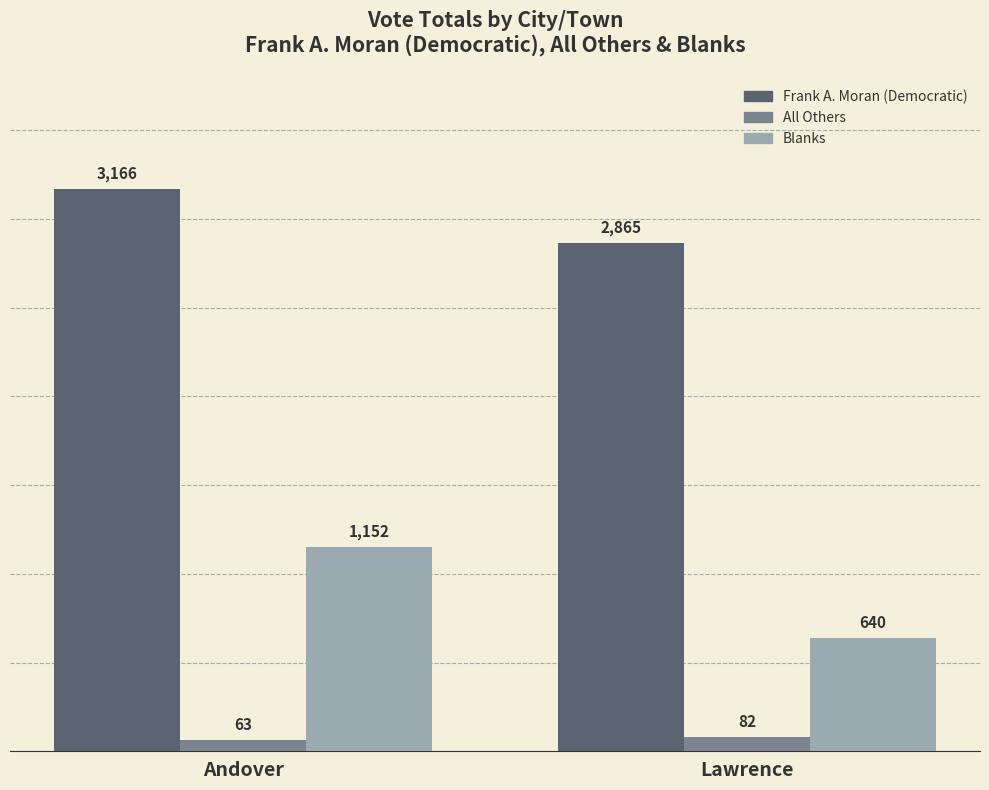

Is the value of Blanks at Andover greater than the value of All Others at Lawrence?

Yes